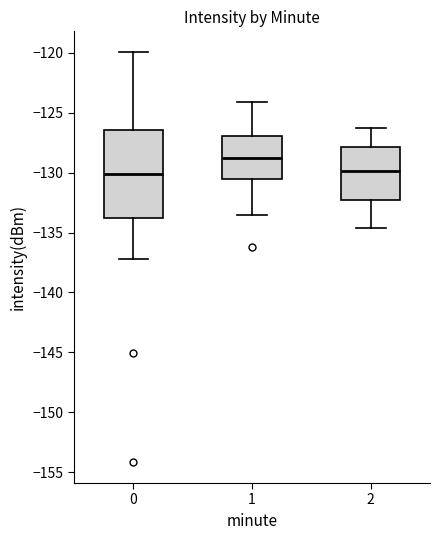

Where does the lower whisker of the box at x = 2 end on the y-axis? The values are not printed on the chart, so give them approximately, as read against the axis.

-134.5